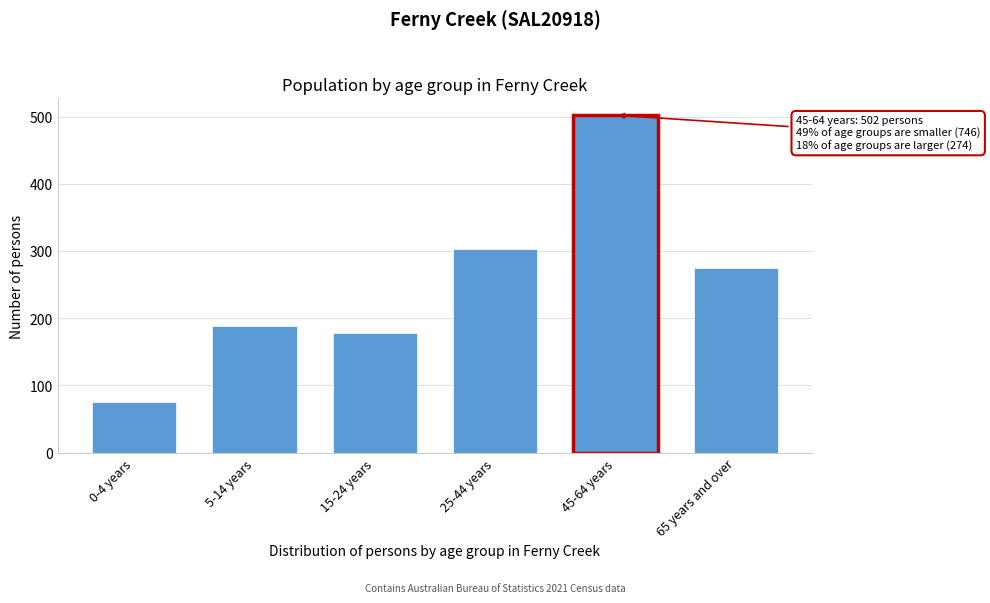

Reading left to right, what are all the values shown in this chart?

0-4 years=76	5-14 years=189	15-24 years=178	25-44 years=303	45-64 years=502	65 years and over=274